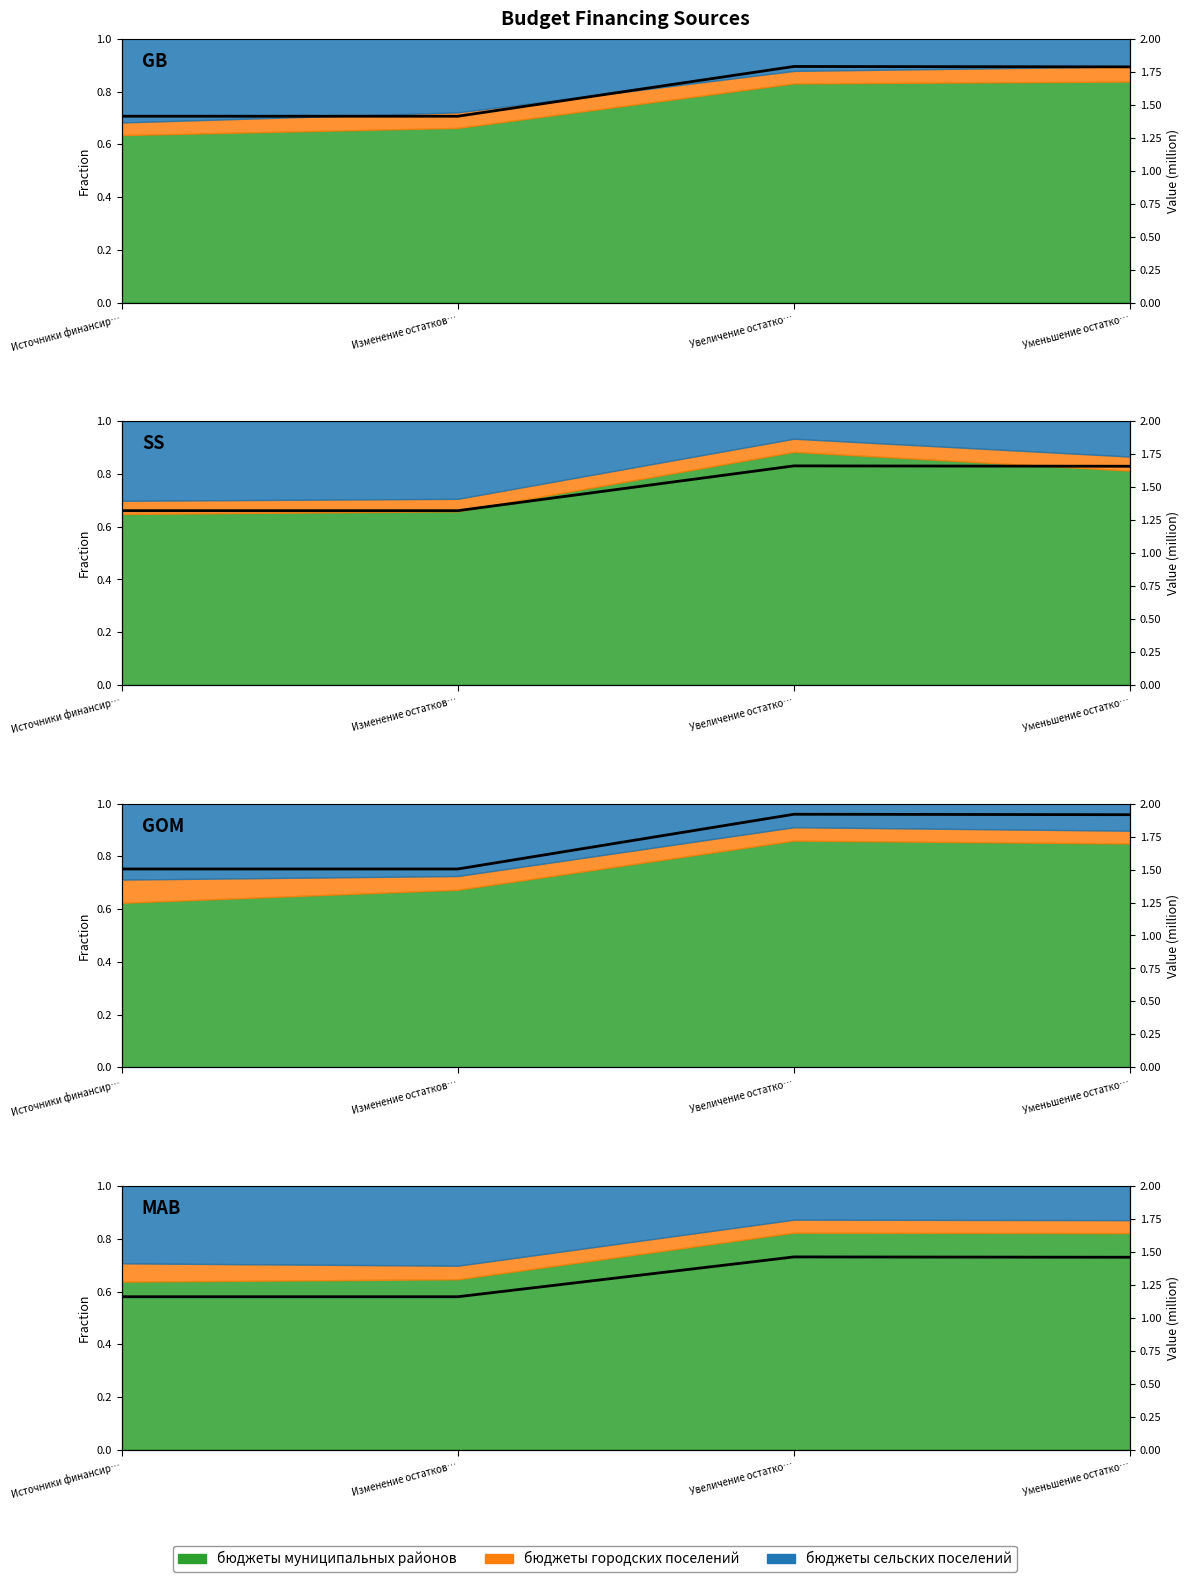

The value at Источники финансир… is 1.2. True or false?

True